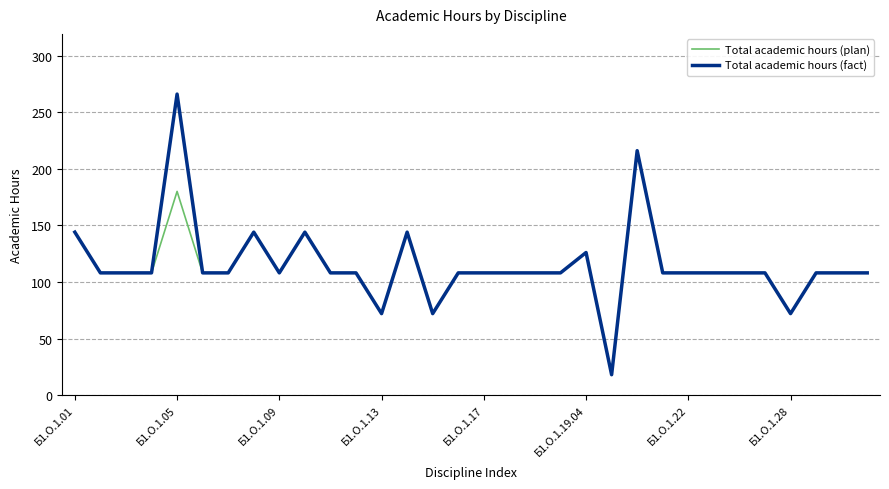

What is the maximum value shown in the chart?

266